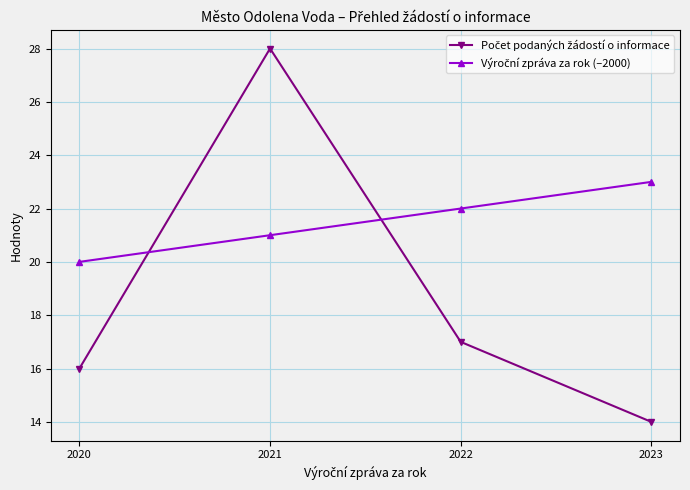

Which category has the lowest value across all series?

2023